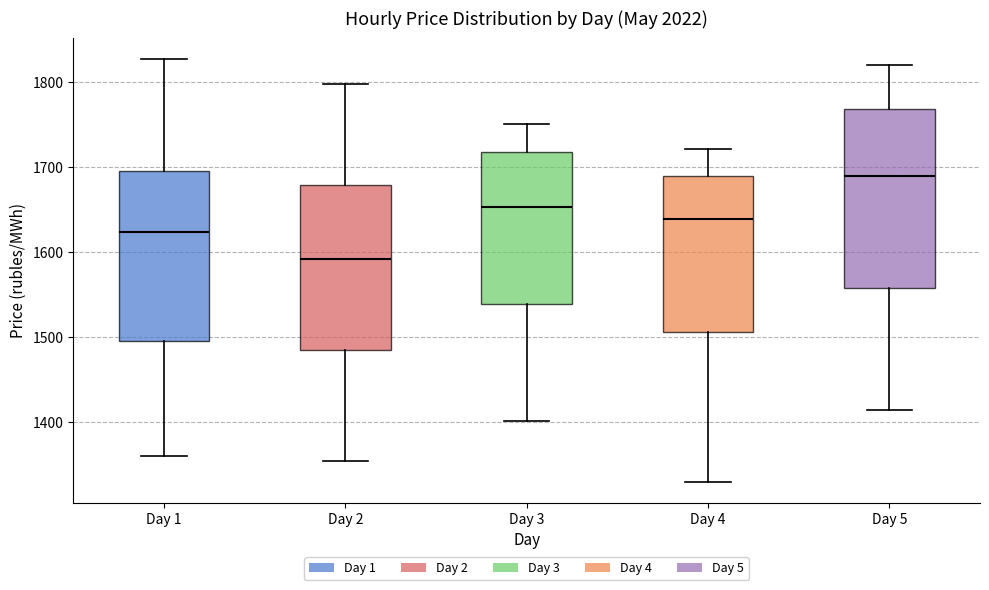

Which box has the lowest median line?

Day 2